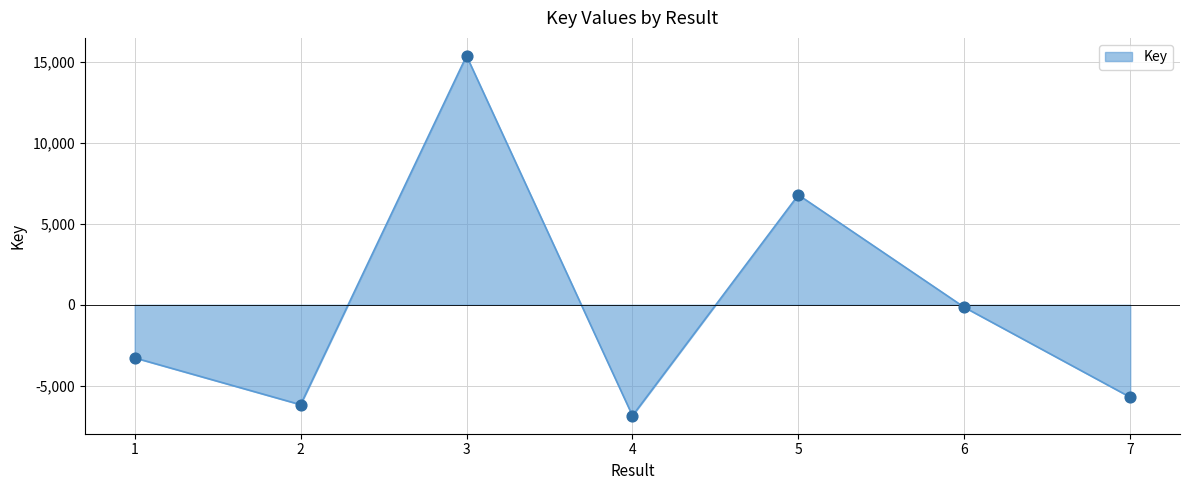

Which has a higher value, 7 or 5?

5